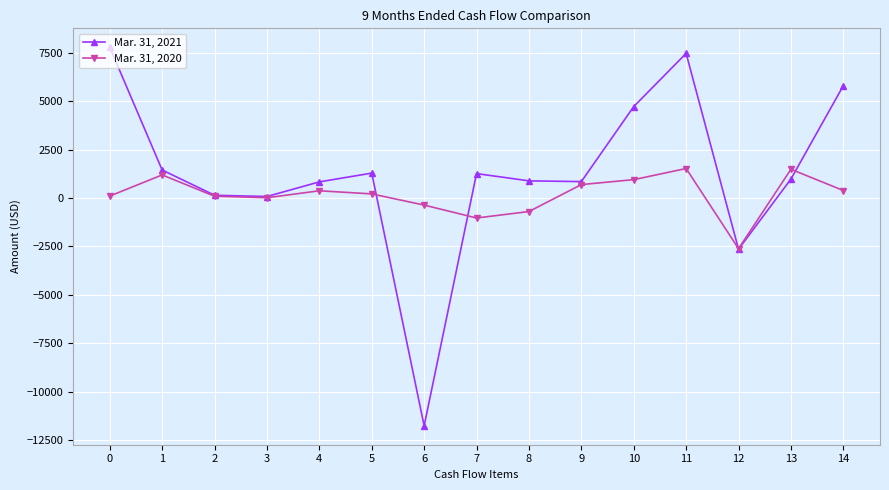

What is the difference between the Mar. 31, 2020 values at 0 and 7?

1134